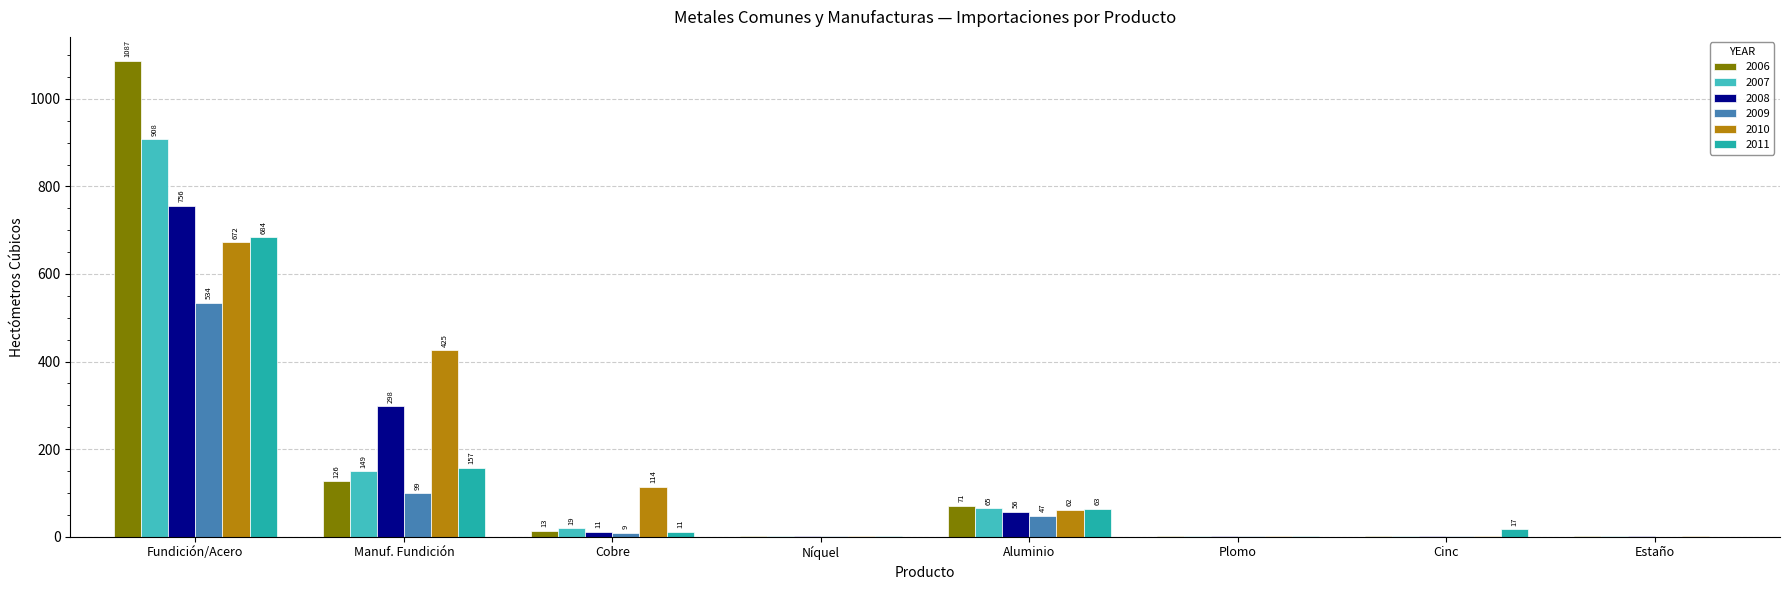

At which category is the sum across all series the highest?

Fundición/Acero